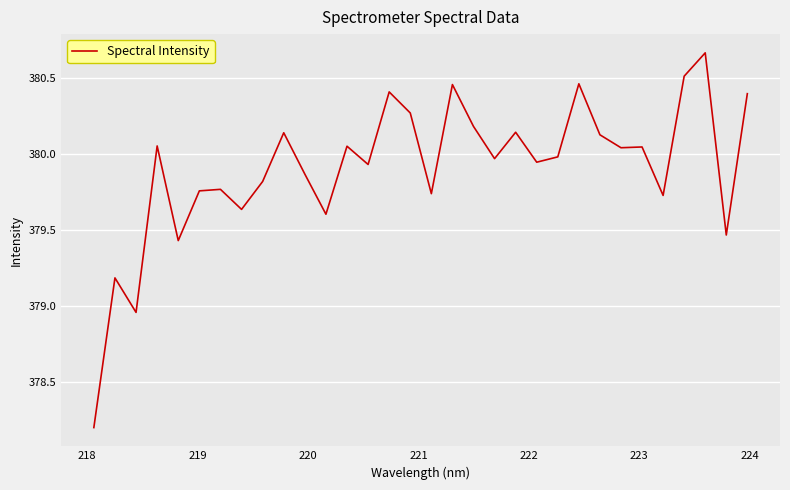

How many lines are shown in the chart?

1